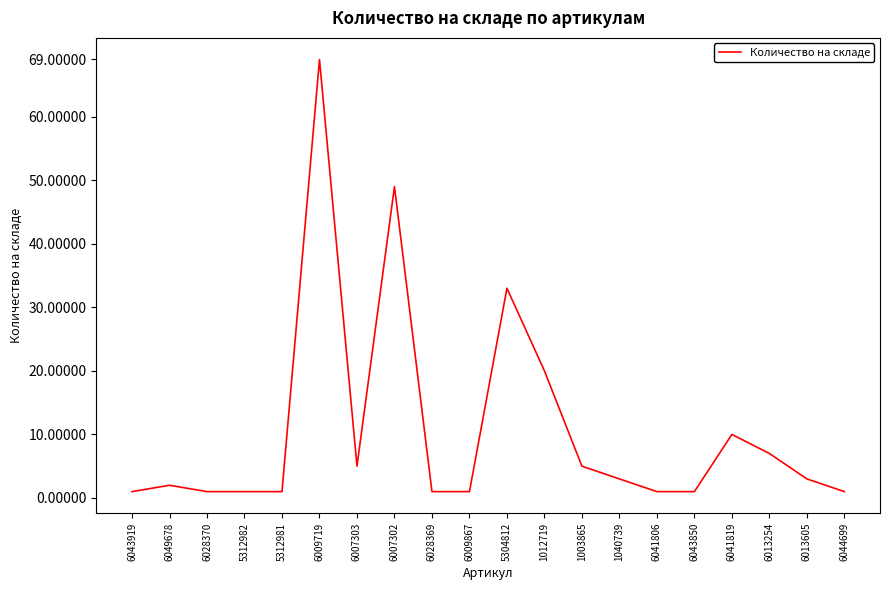

Reading left to right, extract all data points from this chart.

6043919=1	6049678=2	6028370=1	5312982=1	5312981=1	6009719=69	6007303=5	6007302=49	6028369=1	6009867=1	5304812=33	1012719=20	1003865=5	1040739=3	6041806=1	6043850=1	6041819=10	6013254=7	6013605=3	6044699=1